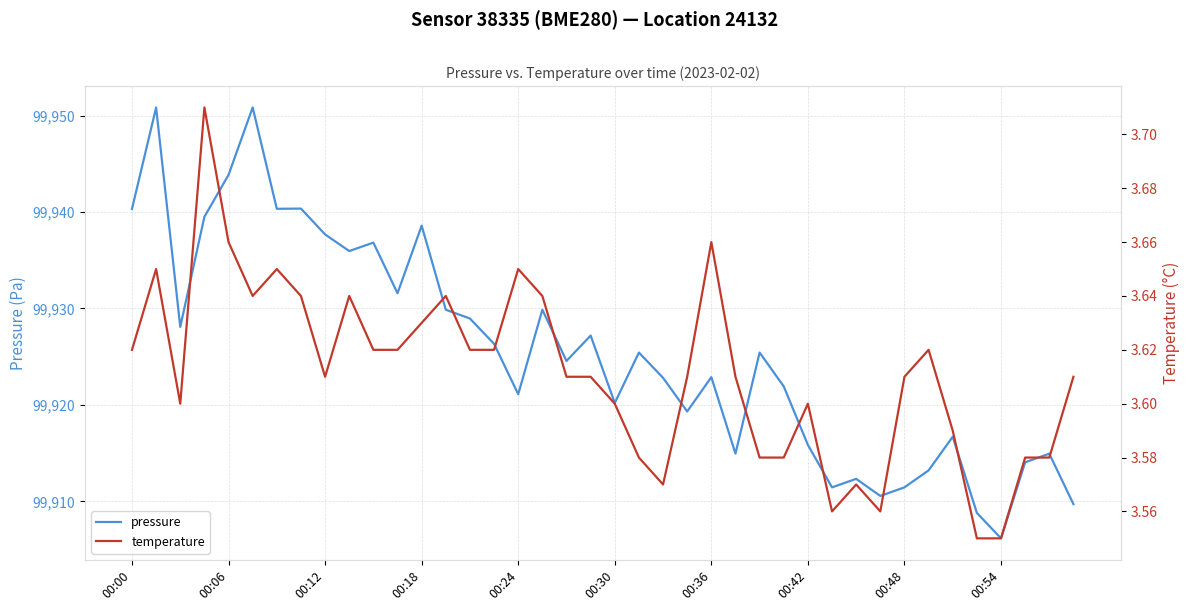

Rank the series by their maximum value, from lowest to highest.

temperature, pressure